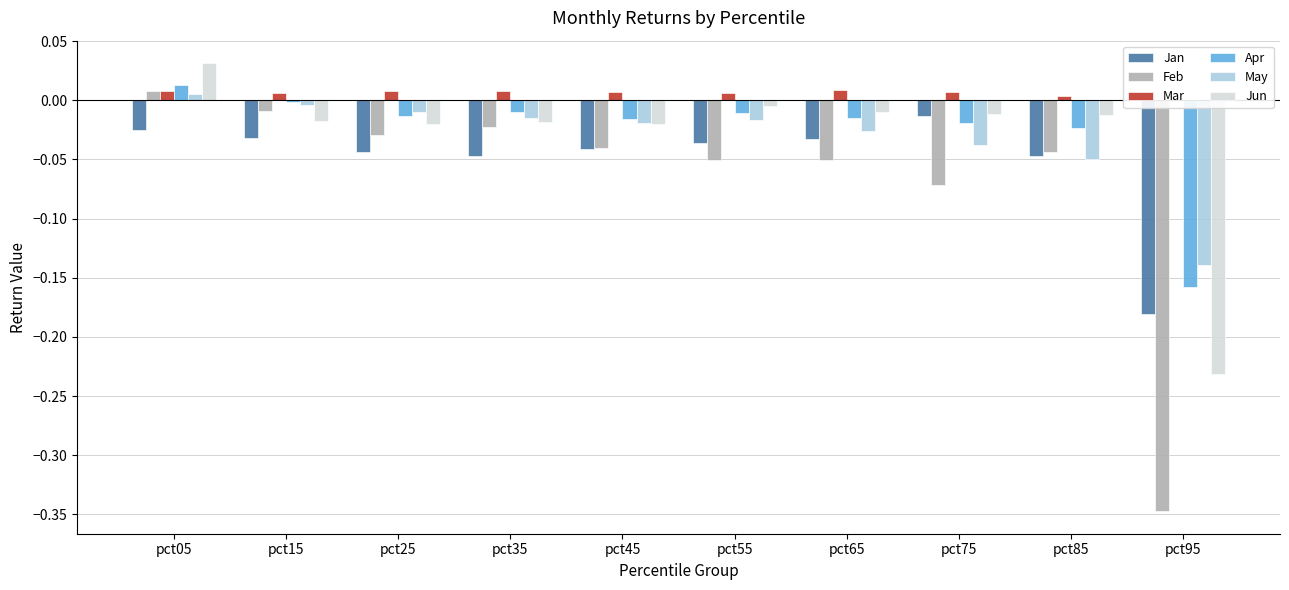

List the series in order of their peak value, highest first.

Jun, Apr, Mar, Feb, May, Jan